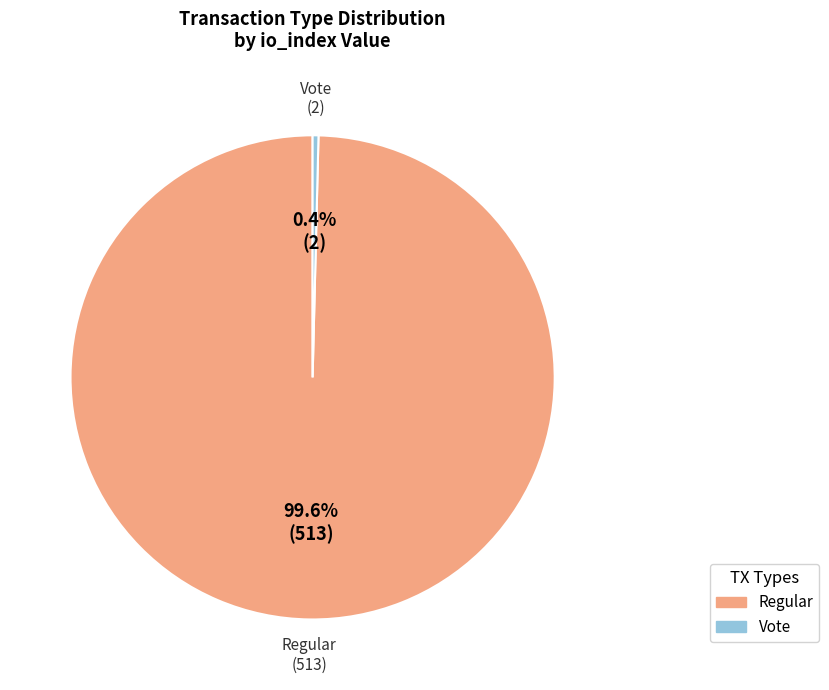

How many slices are in this pie chart?

2